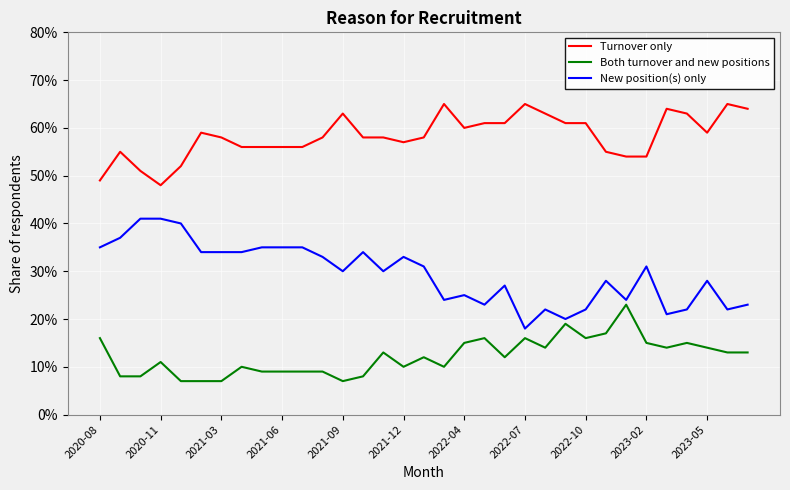

Does the chart have visible grid lines?

Yes